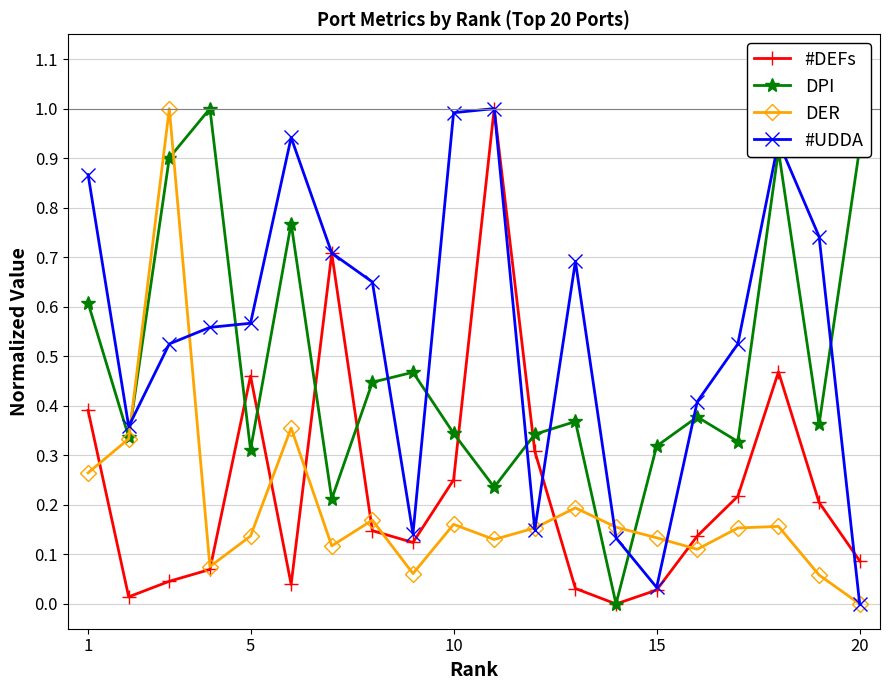

Which series has the largest total across all categories?

#UDDA